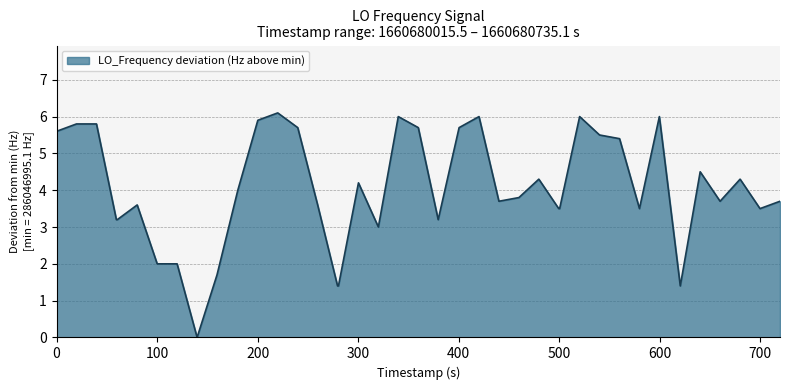

What is the maximum value shown in the chart?

6.1